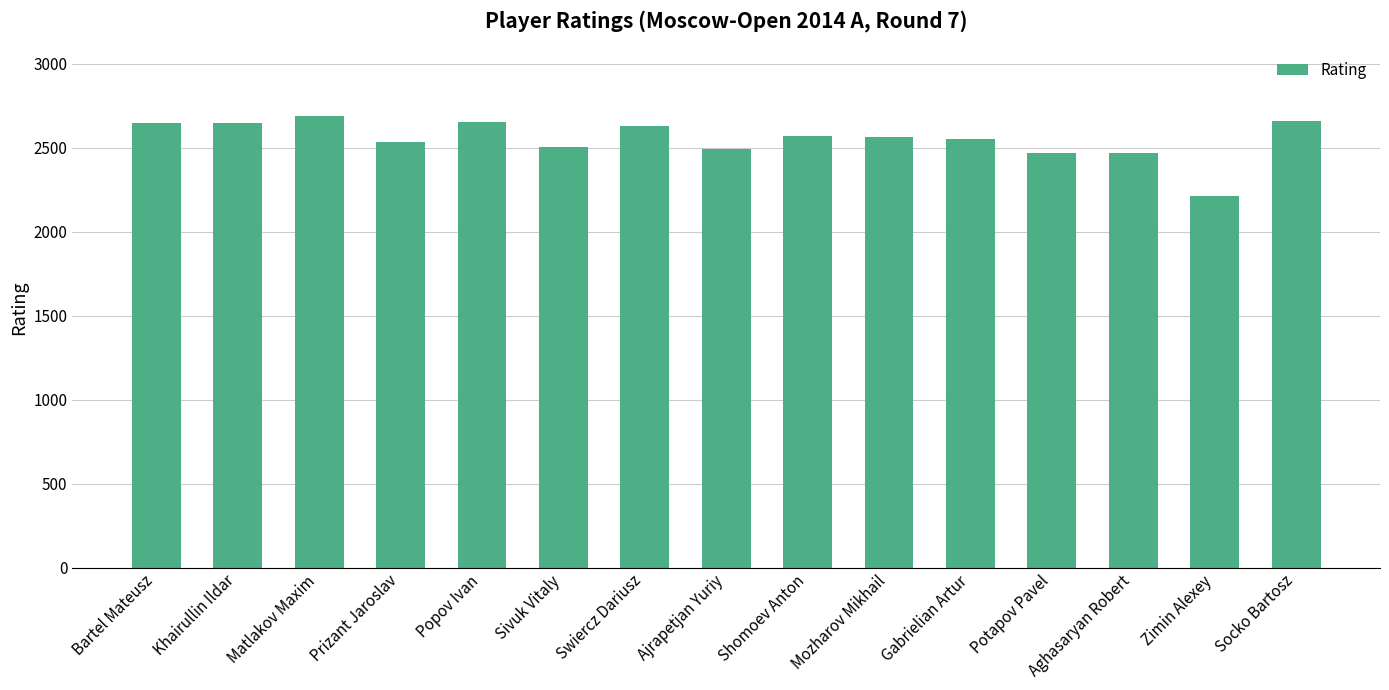

What is the approximate value at Gabrielian Artur?

2555